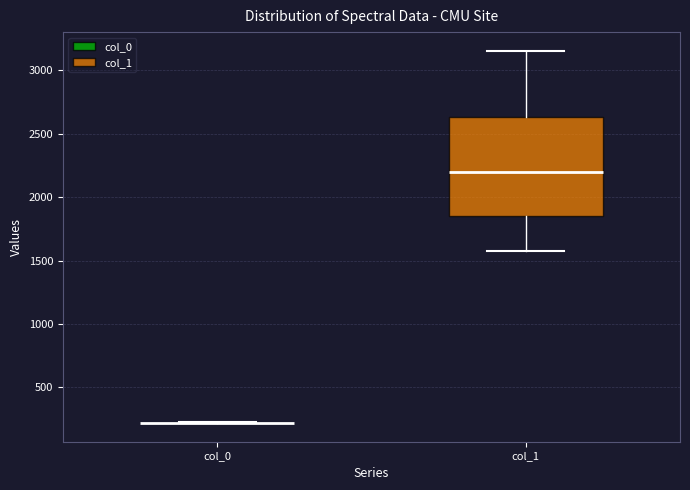

Reading left to right, transcribe this box plot: for each box, give where its median line is, the range the box spans, and where its two whiskers end, as read against the y-axis. The values are not printed on the chart, so give them approximately, as read against the axis.

col_0: box collapsed to a line at 200, whiskers 200 to 200
col_1: median 2200, box 1850 to 2650, whiskers 1550 to 3150